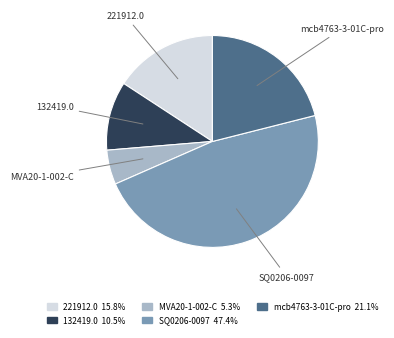

Is there any slice that represents more than half of the pie?

No